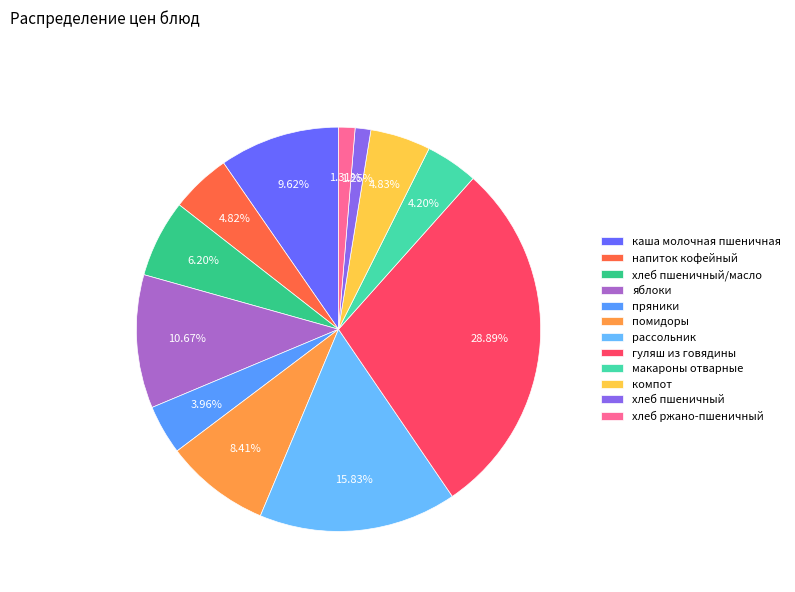

The яблоки slice represents 25% of the pie. True or false?

False